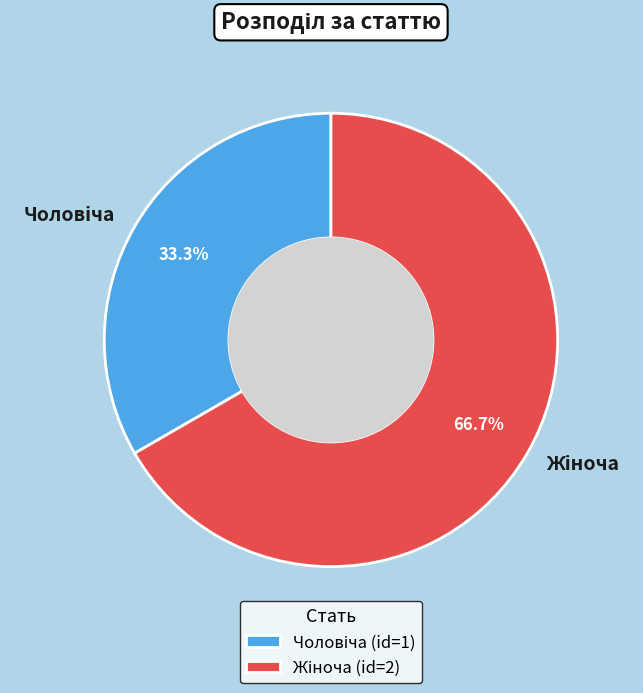

Count the number of slices in the pie.

2